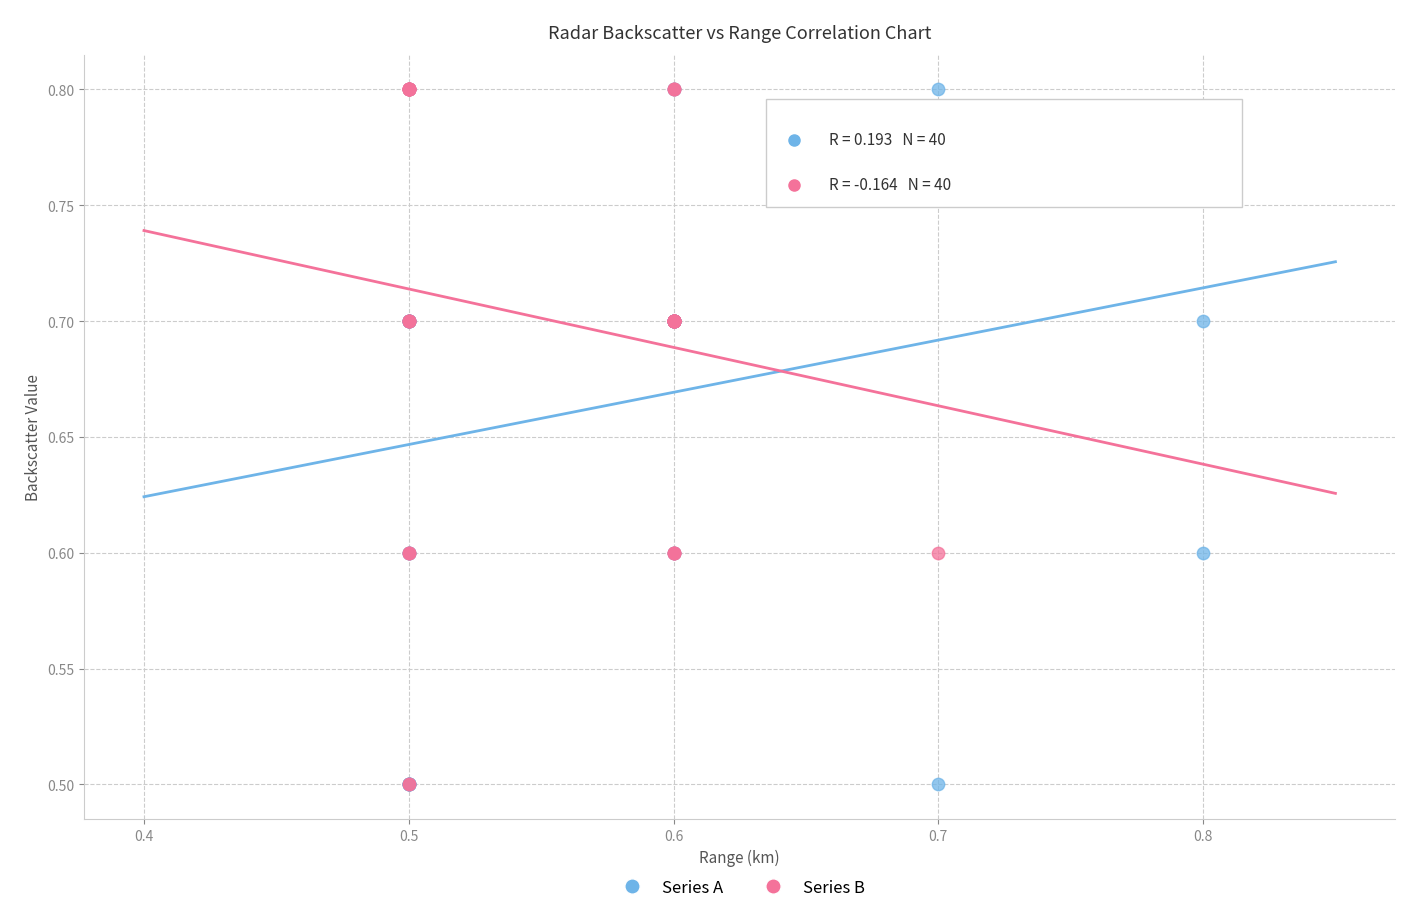

What are all the series names shown in the legend?

Series A, Series B